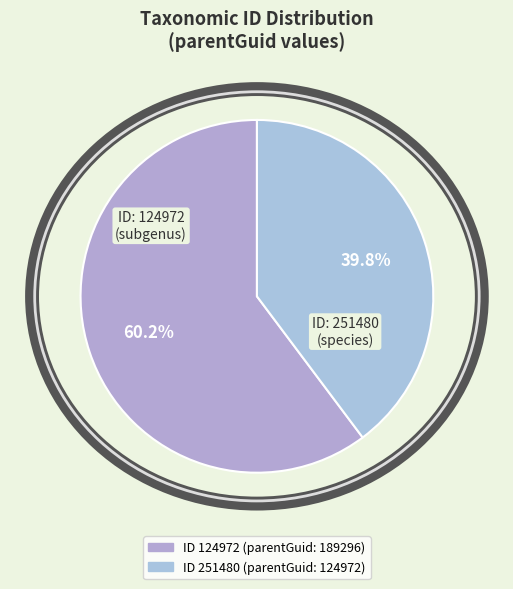

Is there a majority slice in this chart?

Yes